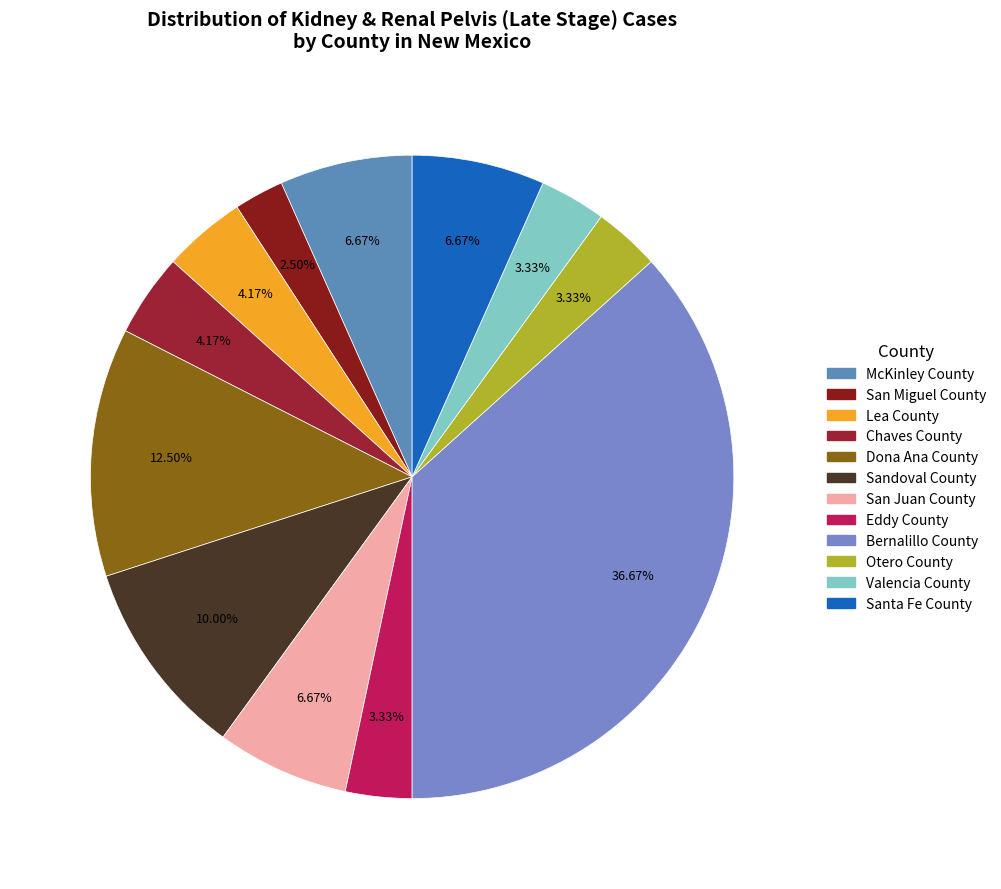

What percentage is NOT represented by Valencia County?

96.7%